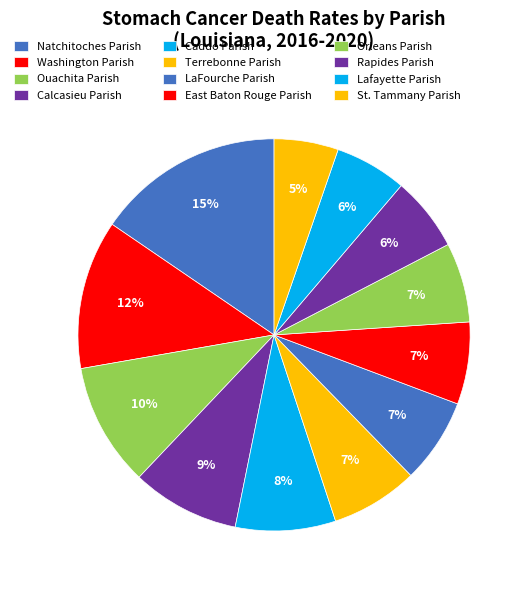

How many slices are in this pie chart?

12